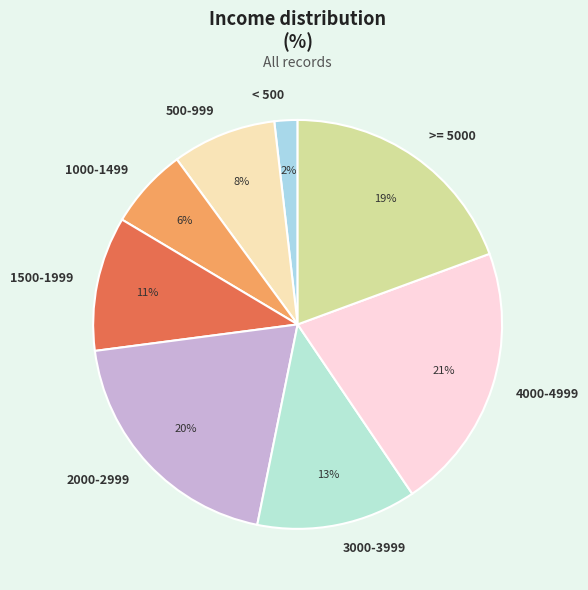

Does any single category account for the majority?

No